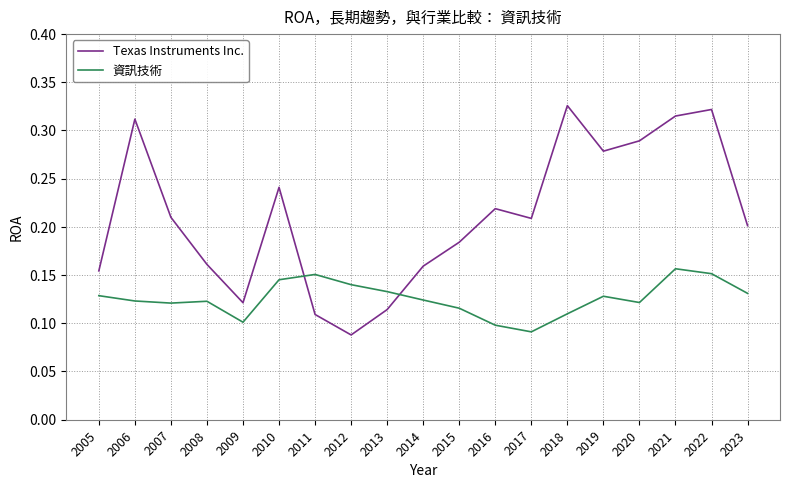

At 2013, list the series in order from largest to smallest.

資訊技術, Texas Instruments Inc.